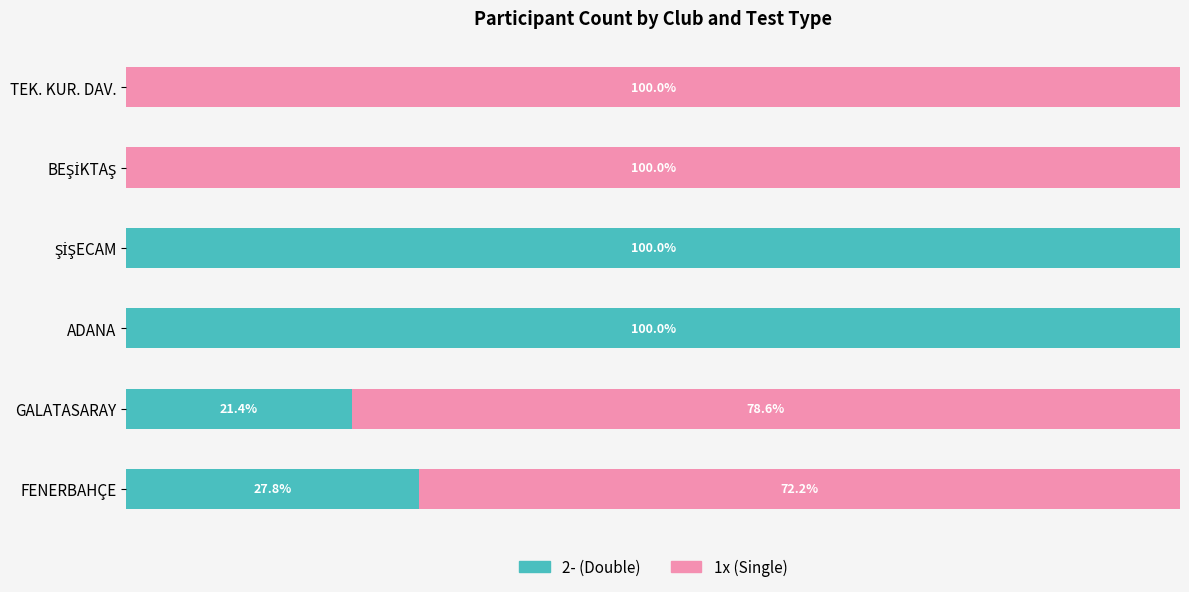

Where is 2- (Double) nearest to the value 50?

FENERBAHÇE